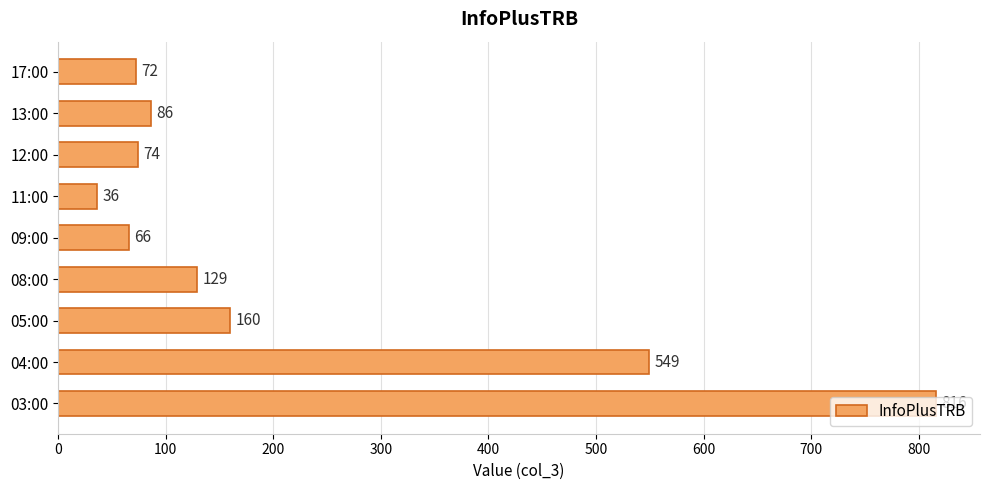

What is the sum of all values?

1988